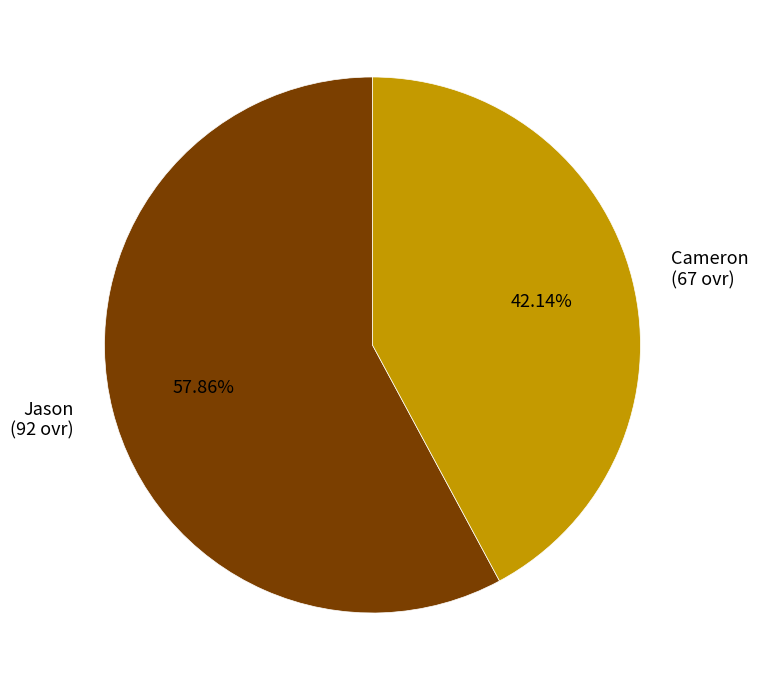

The Jason slice represents 58% of the pie. True or false?

True